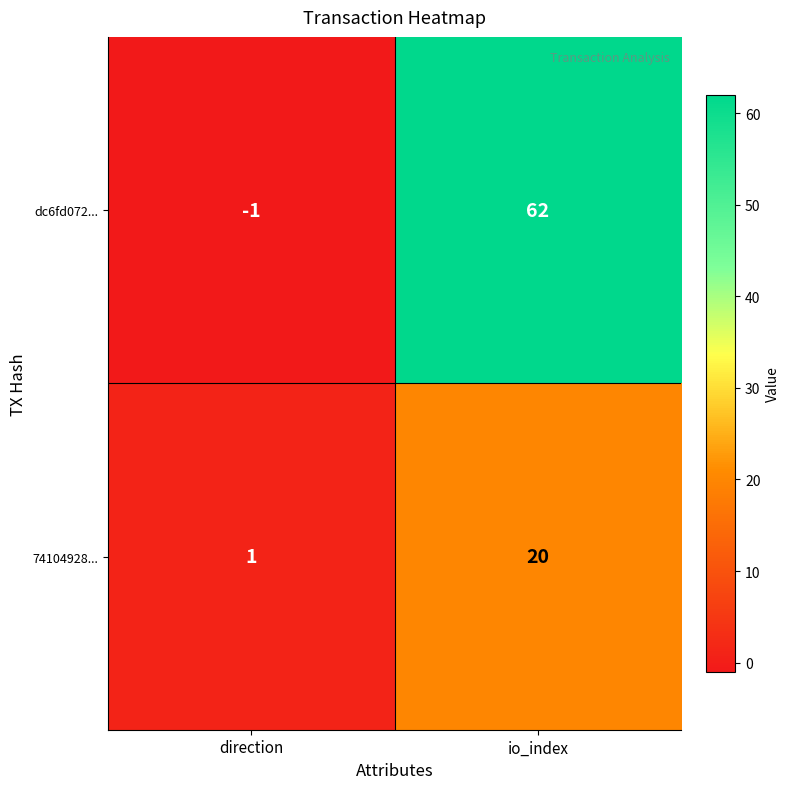

Reading left to right, extract all data points from this chart.

dc6fd072...: direction=-1	io_index=62
74104928...: direction=1	io_index=20